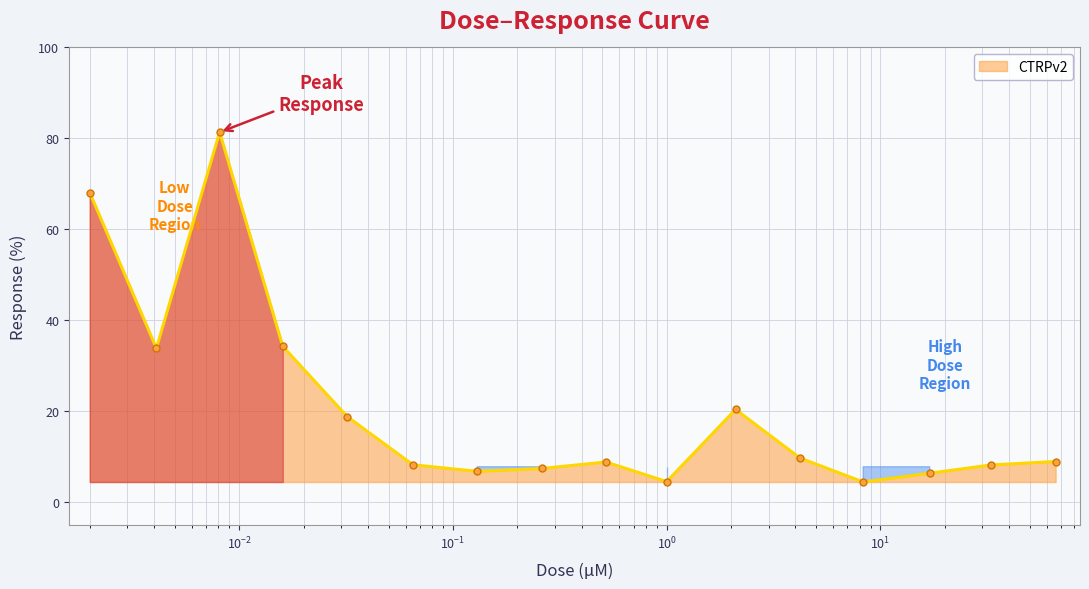

How many distinct data groups are displayed?

1